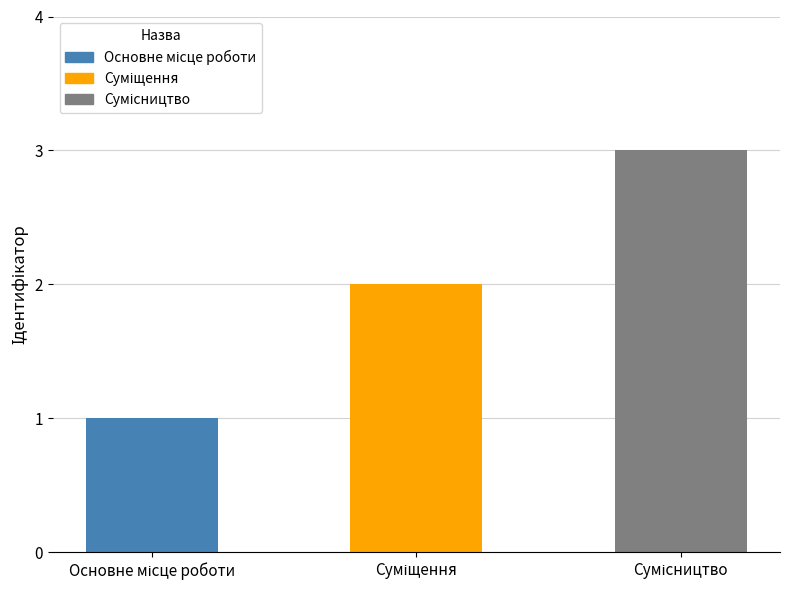

What is the greatest value displayed?

3